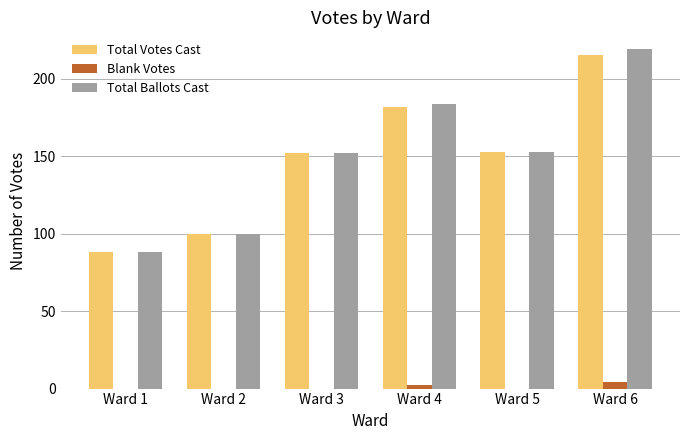

Reading left to right, list all the values displayed in this chart.

Total Votes Cast: Ward 1=88	Ward 2=100	Ward 3=152	Ward 4=182	Ward 5=153	Ward 6=215
Blank Votes: Ward 1=0	Ward 2=0	Ward 3=0	Ward 4=2	Ward 5=0	Ward 6=4
Total Ballots Cast: Ward 1=88	Ward 2=100	Ward 3=152	Ward 4=184	Ward 5=153	Ward 6=219